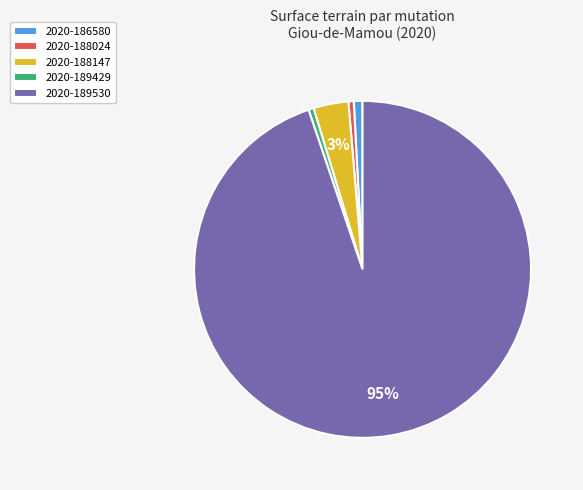

Between 2020-188147 and 2020-189429, which is larger?

2020-188147